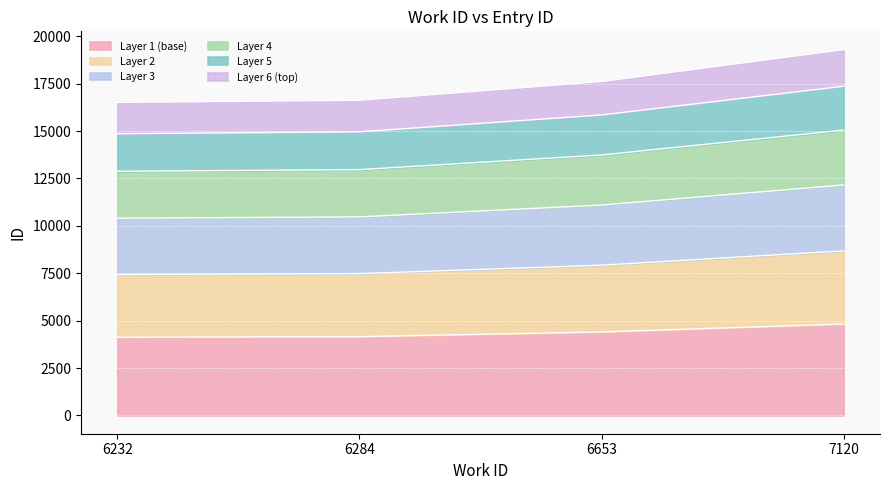

Is it true that the value at 6232 is 10402.6?

True